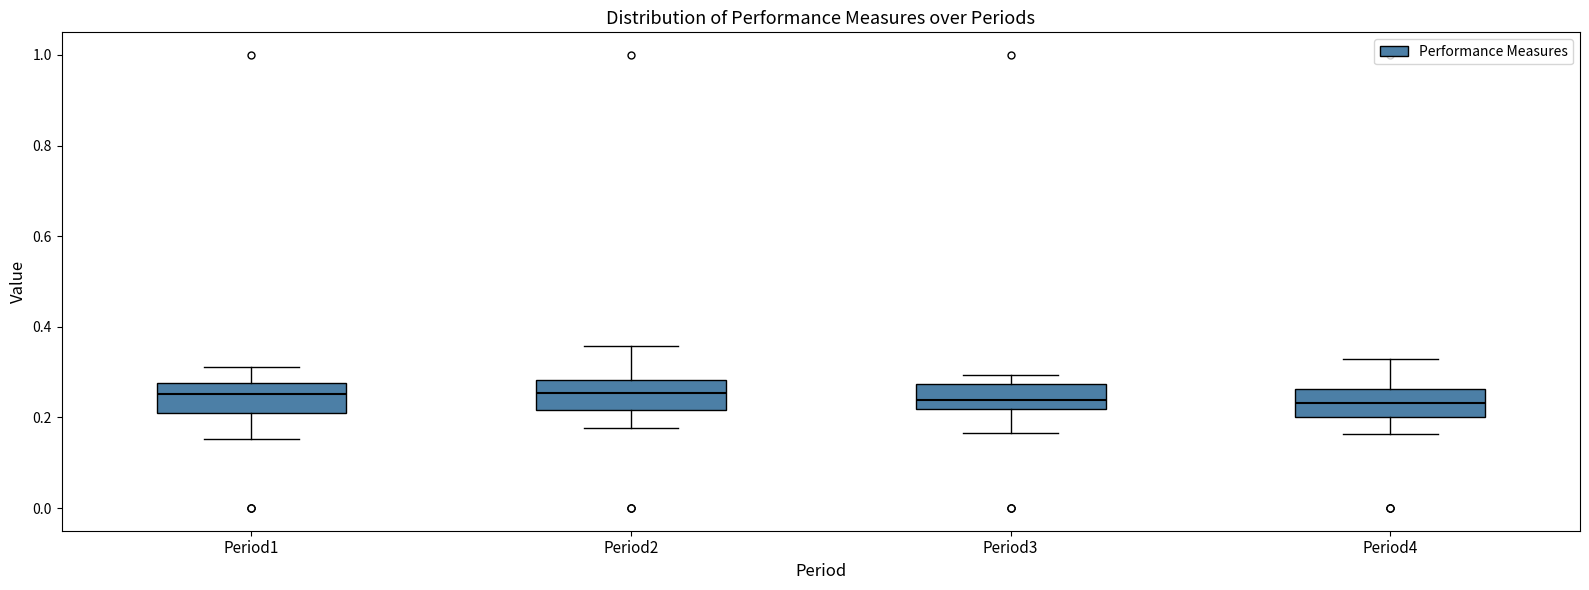

Where does the upper whisker of the box for Period1 end on the y-axis? The values are not printed on the chart, so give them approximately, as read against the axis.

0.32